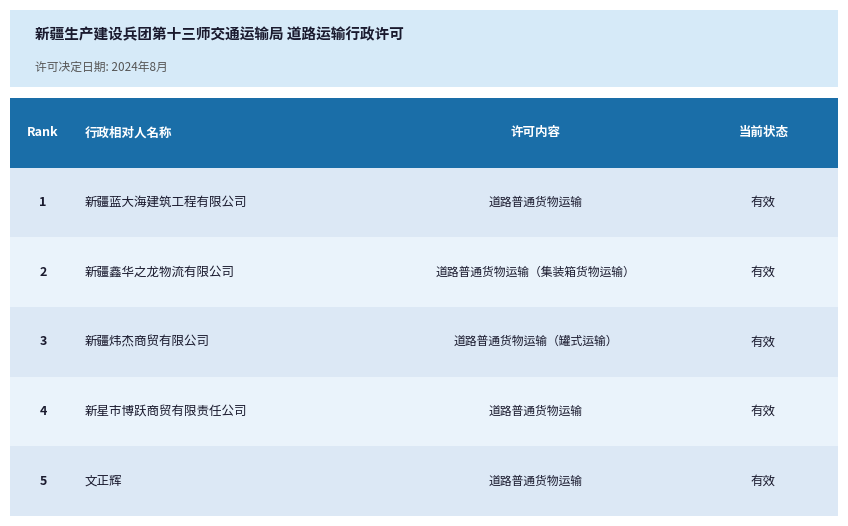

True or false: the data shows 1 at 新疆蓝大海建筑工程有限公司.

True